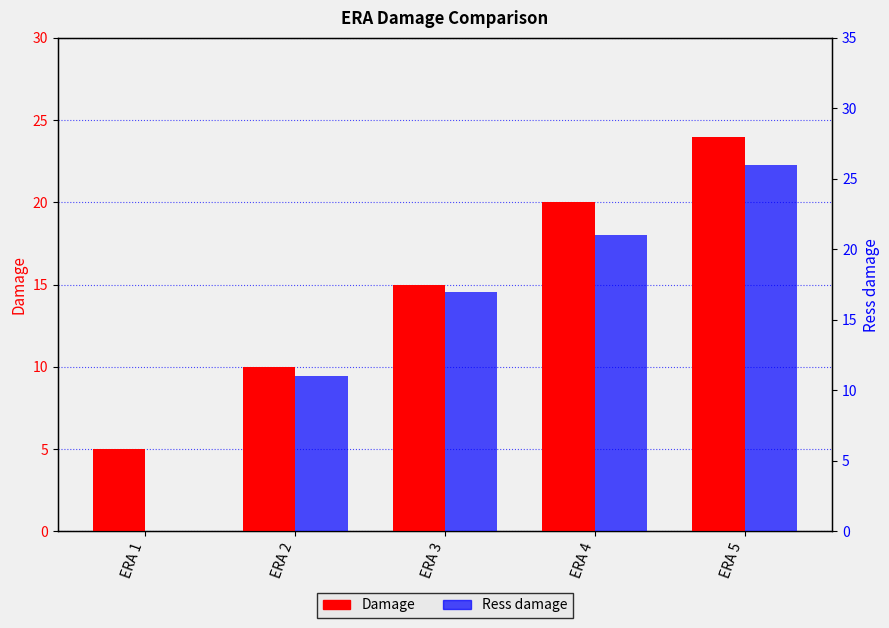

How many groups of bars are there?

5